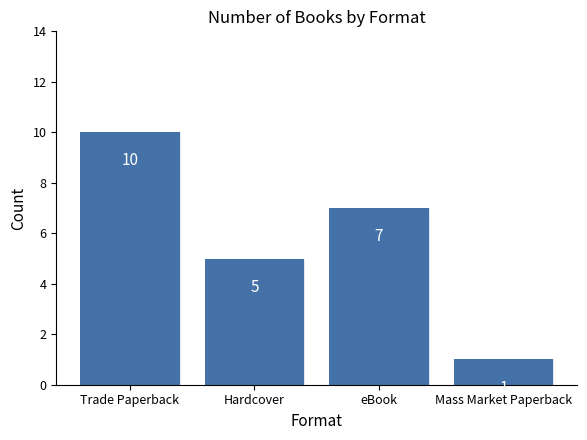

Rank the categories by value from lowest to highest.

Mass Market Paperback, Hardcover, eBook, Trade Paperback